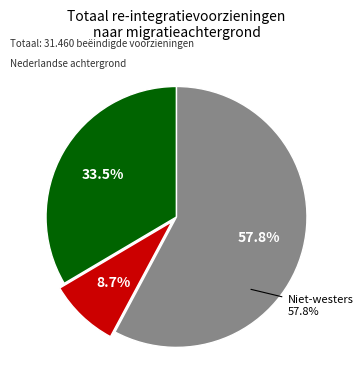

Approximately how many times larger is the value at Westerse migratieachtergrond compared to Nederlandse achtergrond?

0.3